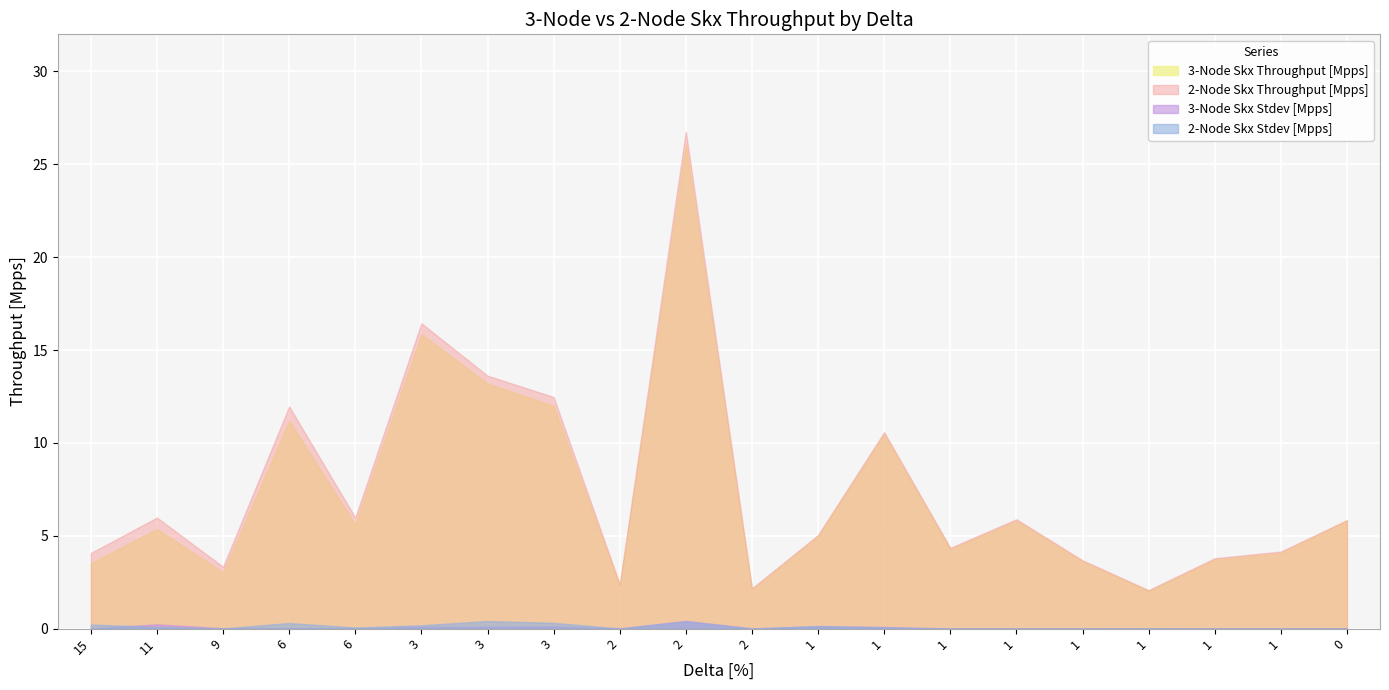

Count the number of data series in this chart.

4